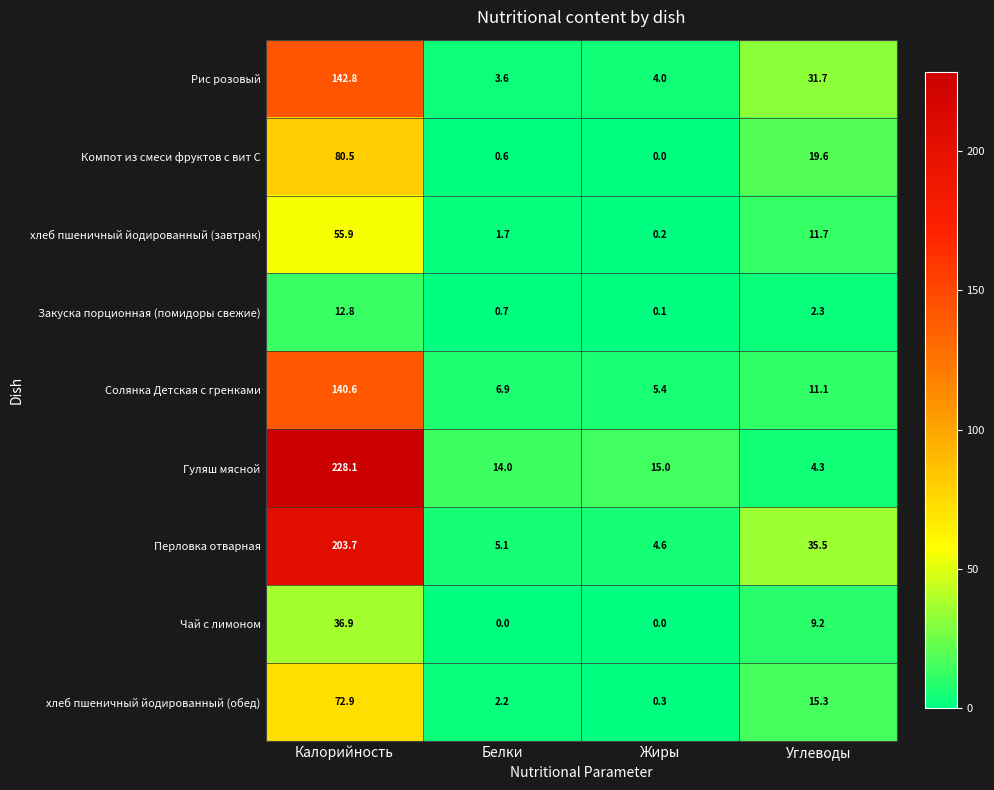

Count the number of categories in the chart.

4